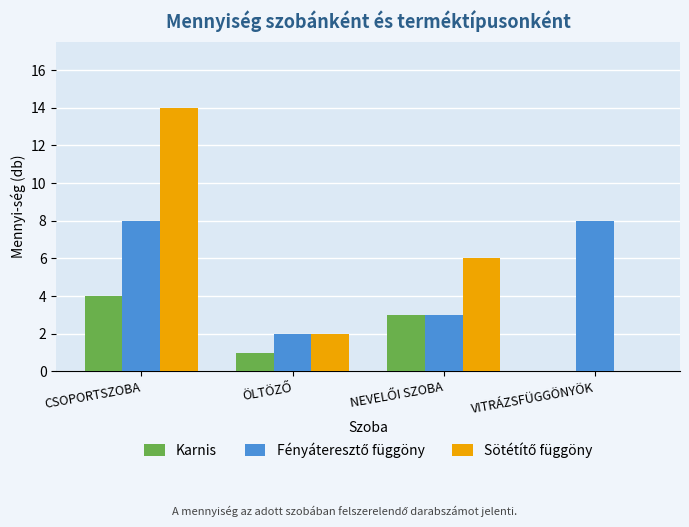

True or false: Karnis has a value of 6 at CSOPORTSZOBA.

False